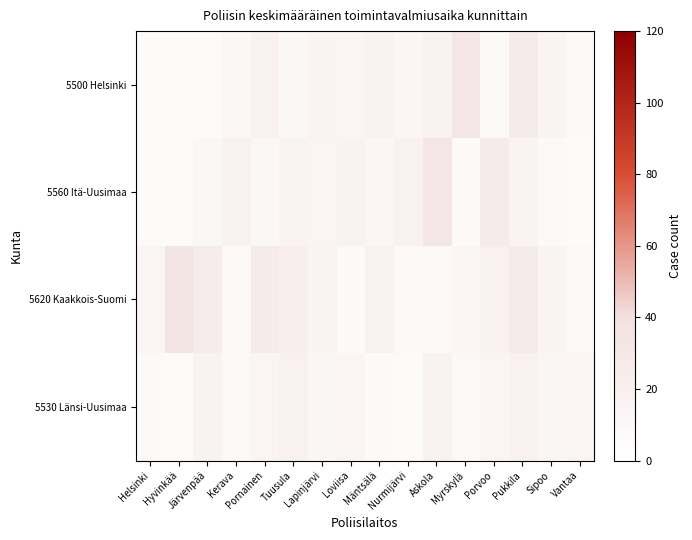

At Nurmijärvi, list the series in order from smallest to largest.

5530 Länsi-Uusimaa, 5620 Kaakkois-Suomi, 5500 Helsinki, 5560 Itä-Uusimaa